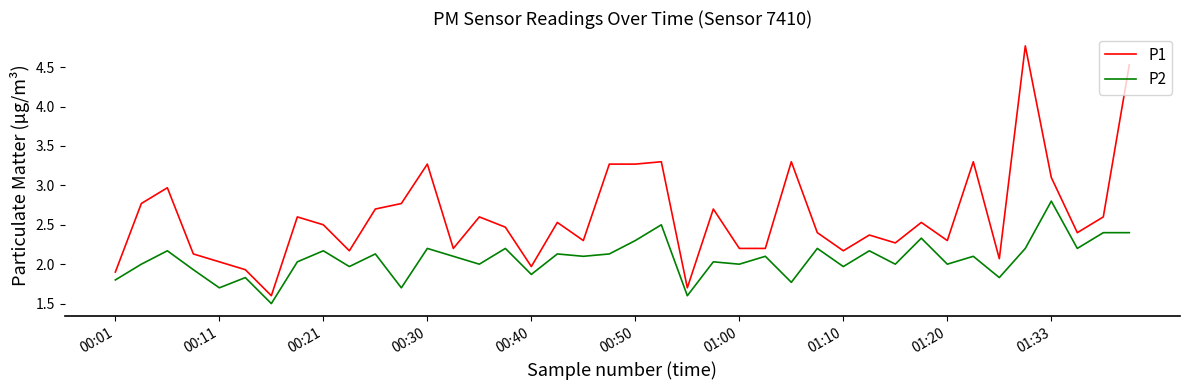

True or false: P2 and P1 cross at least once.

False